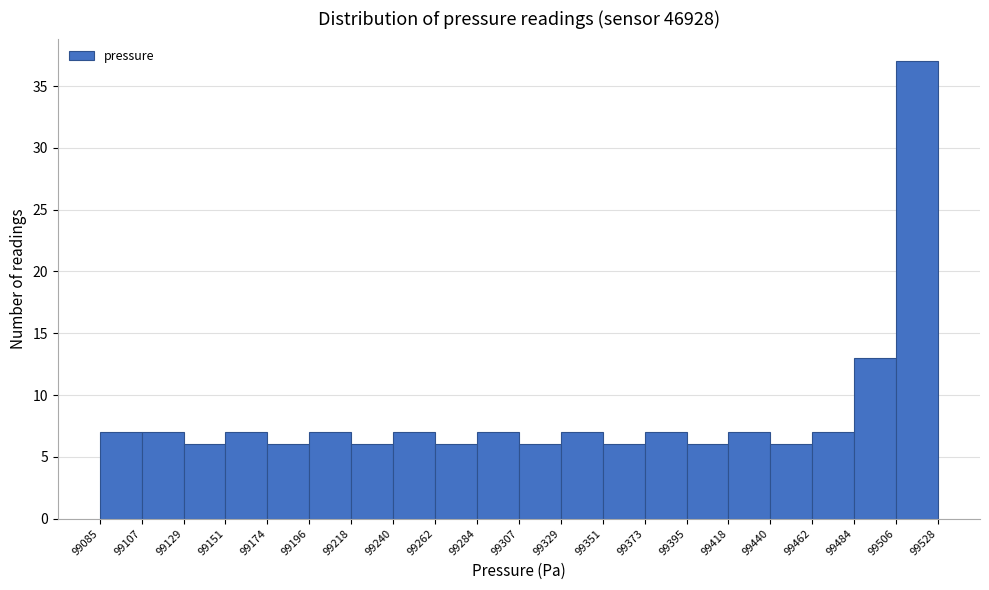

Reading left to right, list every bar in this chart as the range it spans on the x-axis followed by its height. The values are not printed on the chart, so give them approximately, as read against the axis.

99085 to 99107: 7
99107 to 99129: 7
99129 to 99151: 6
99151 to 99174: 7
99174 to 99196: 6
99196 to 99218: 7
99218 to 99240: 6
99240 to 99262: 7
99262 to 99284: 6
99284 to 99307: 7
99307 to 99329: 6
99329 to 99351: 7
99351 to 99373: 6
99373 to 99395: 7
99395 to 99418: 6
99418 to 99440: 7
99440 to 99462: 6
99462 to 99484: 7
99484 to 99506: 13
99506 to 99528: 37